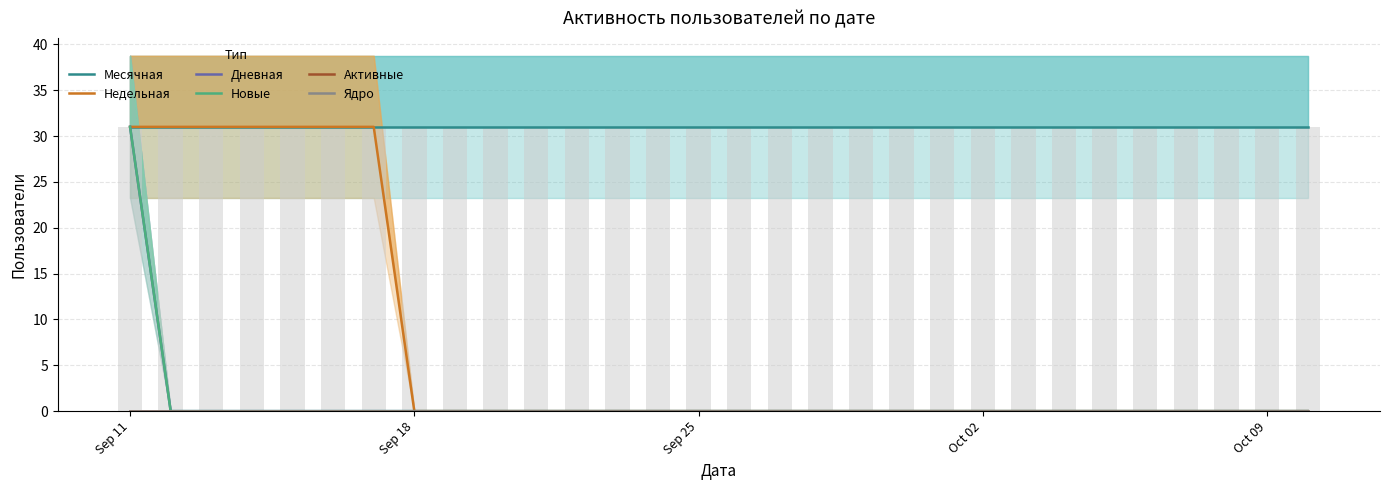

Rank the series by their maximum value, from lowest to highest.

Активные, Ядро, Месячная, Недельная, Дневная, Новые